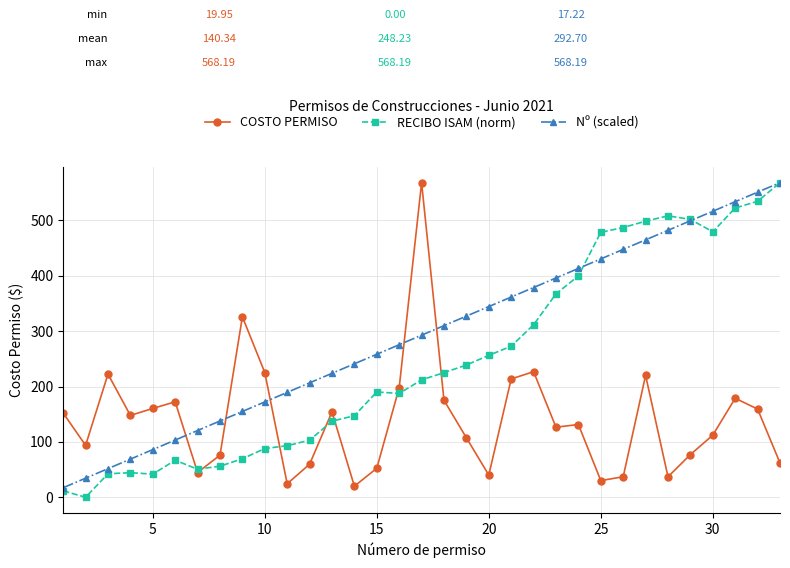

True or false: Nº (scaled) and COSTO PERMISO cross at least once.

True